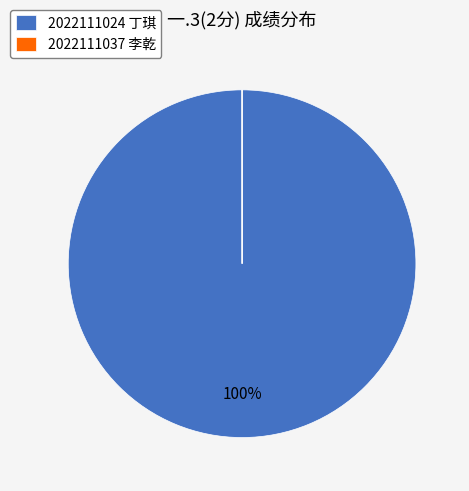

Is there a majority slice in this chart?

Yes